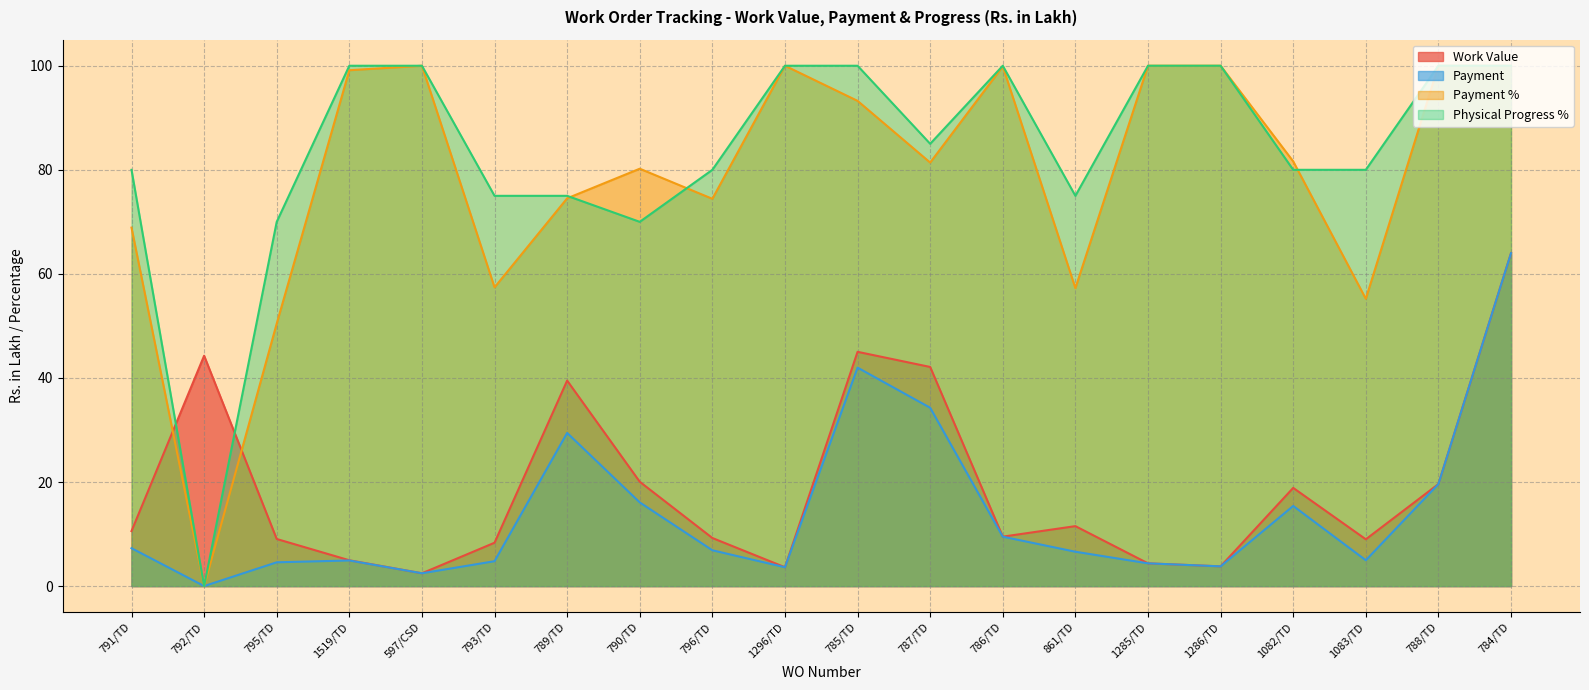

At which category is the sum across all series the highest?

784/TD